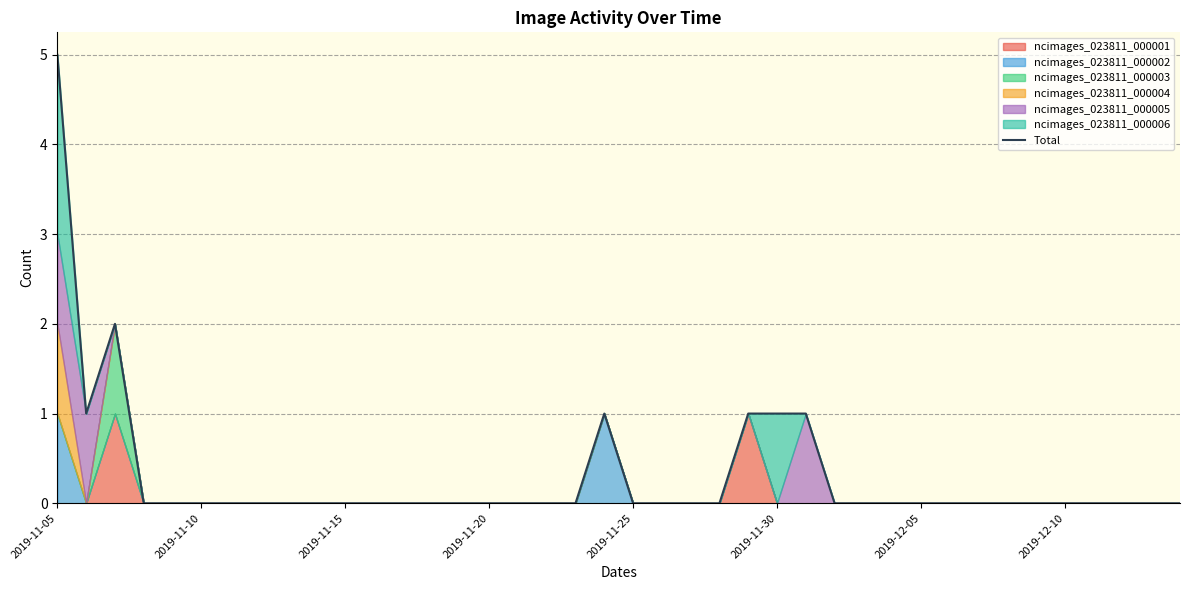

How many points are lower than both their immediate neighbors (excluding endpoints)?

1